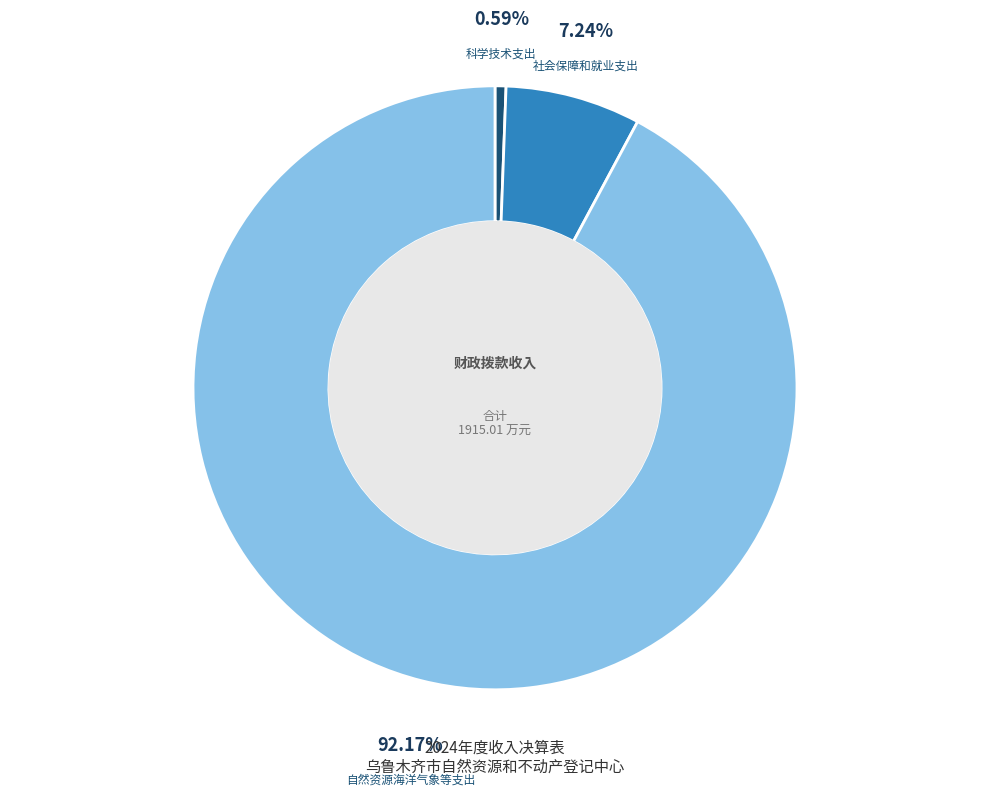

Does 科学技术支出 account for over 50% of the chart?

No